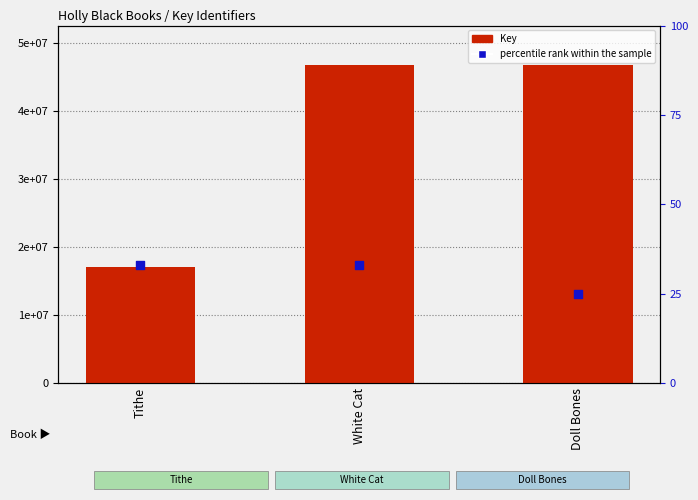

At which category is the sum across all series the highest?

Doll Bones